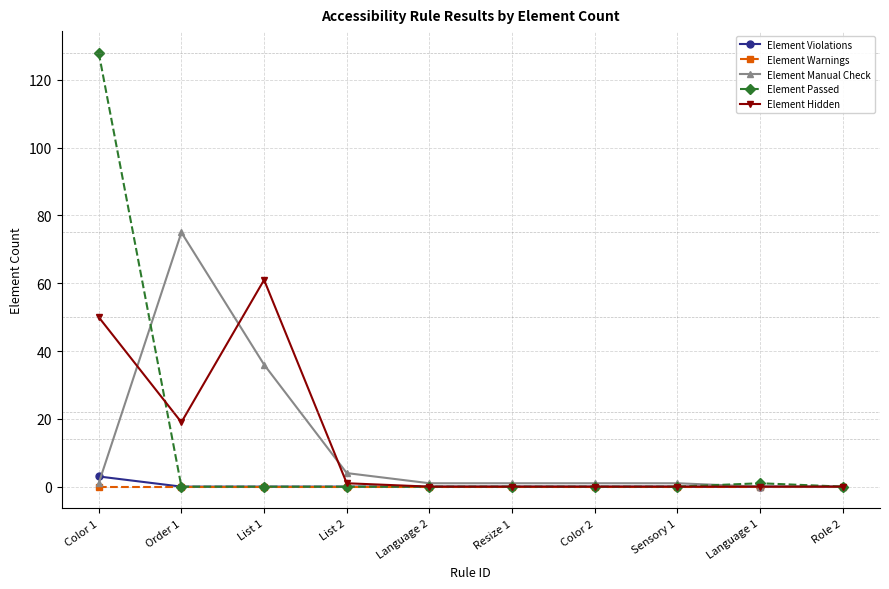

What position from the right is List 2?

7